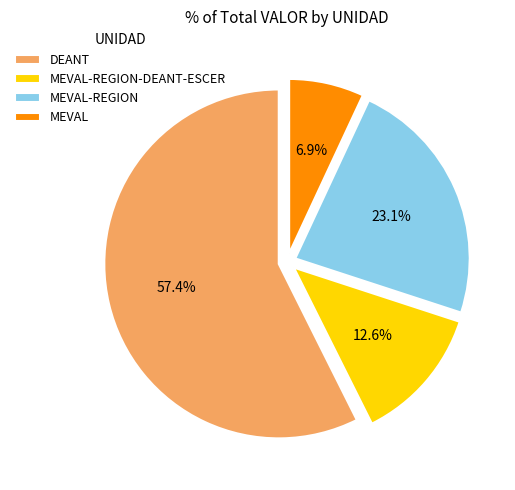

Rank the categories by value from highest to lowest.

DEANT, MEVAL-REGION, MEVAL-REGION-DEANT-ESCER, MEVAL